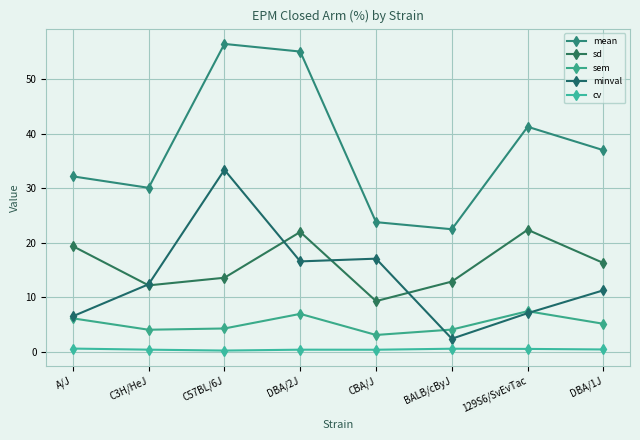

What is the spread (max minus min) of values at A/J?

31.6